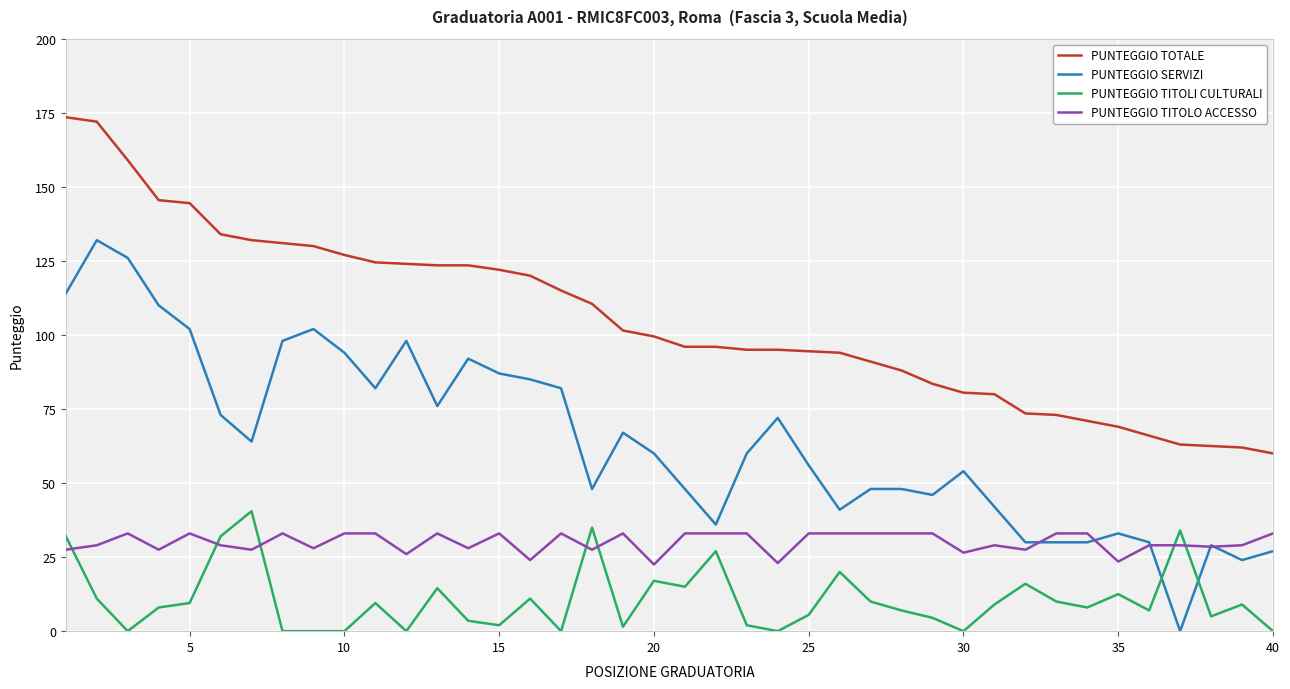

What is the highest value of the PUNTEGGIO TOTALE series?

173.5